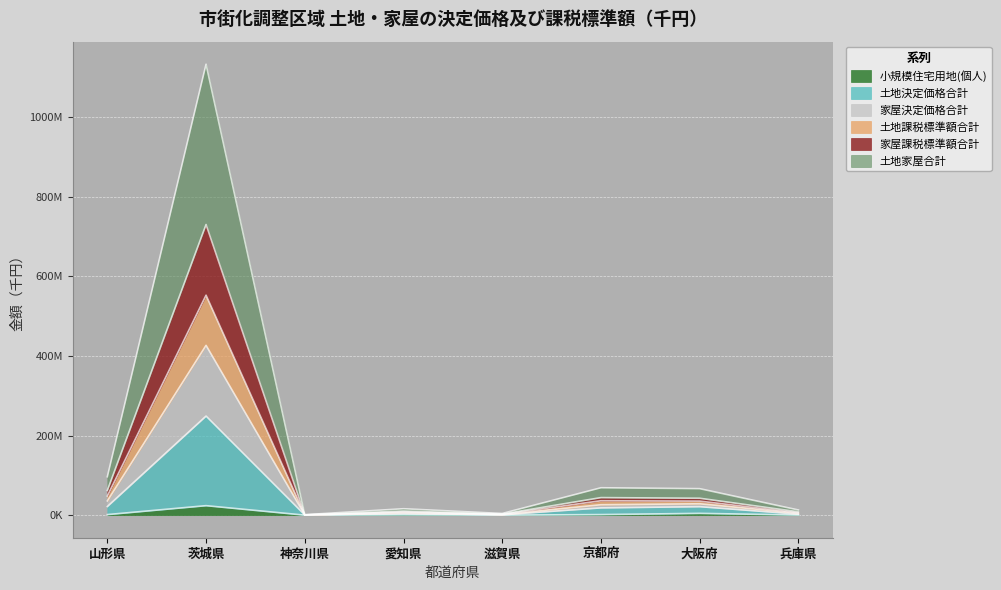

Where is the first local minimum for 土地決定価格合計?

神奈川県